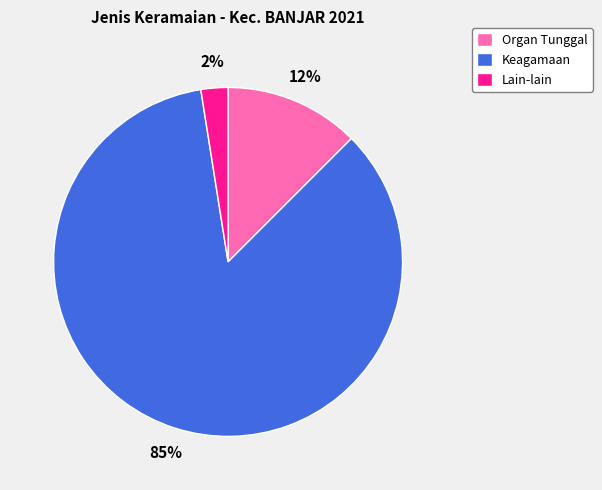

Is it true that Lain-lain is 2% of the pie?

True